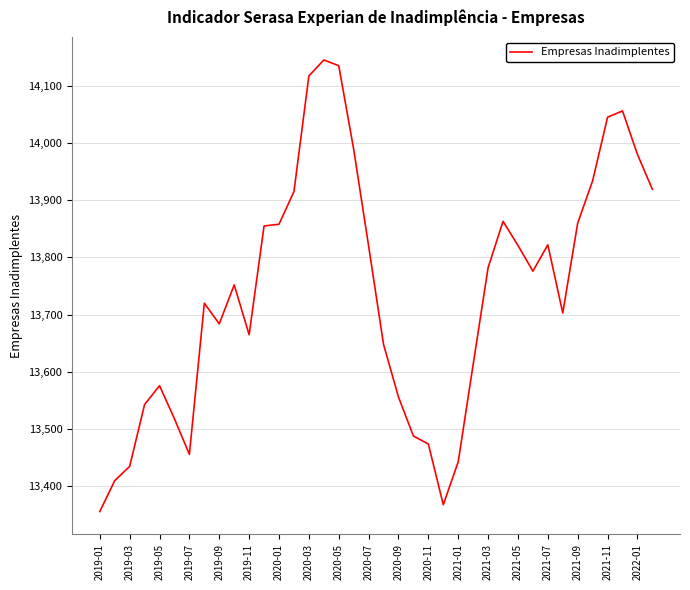

What is the difference between the second highest and second lowest values?

767